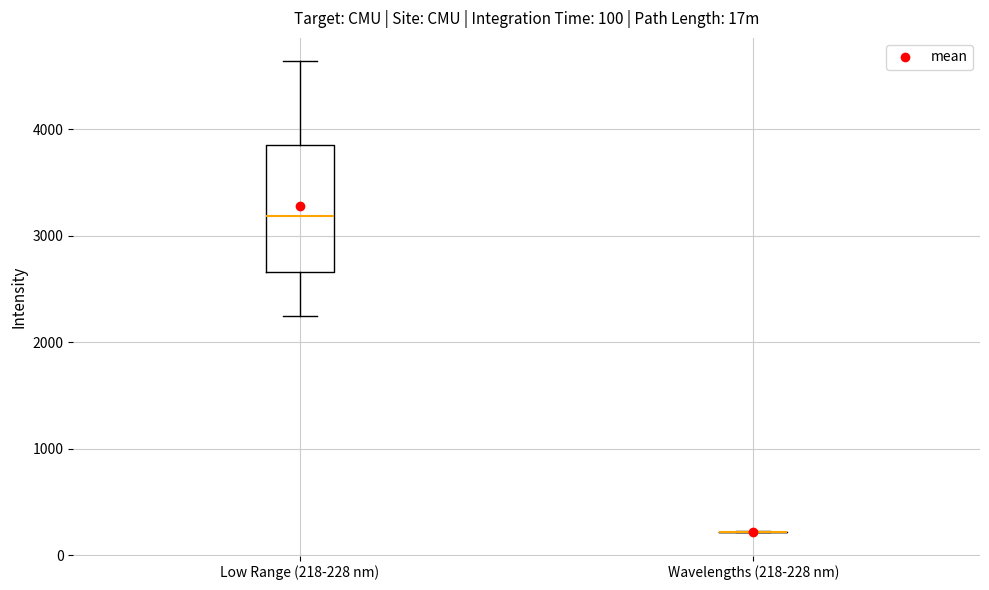

Comparing the boxes themselves (not the whiskers), which one is the tallest?

Low Range (218-228 nm)